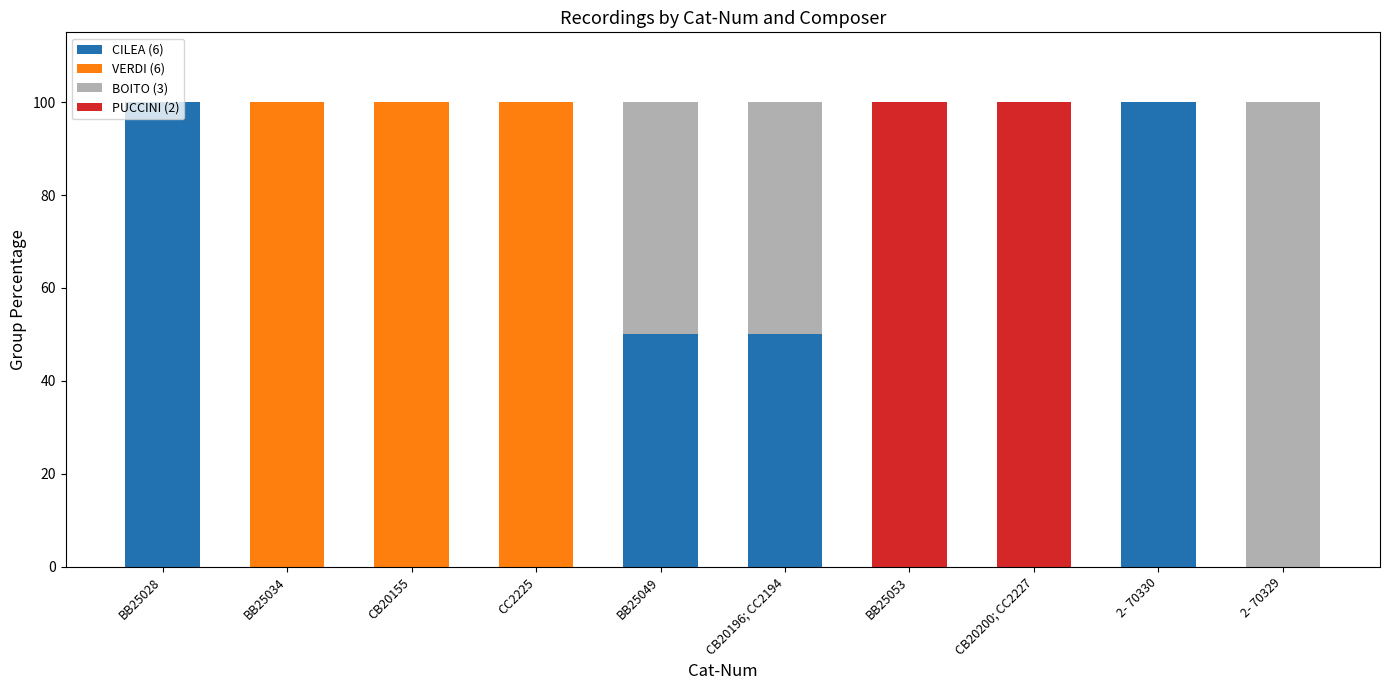

What is the total value across all series at CB20200; CC2227?

100